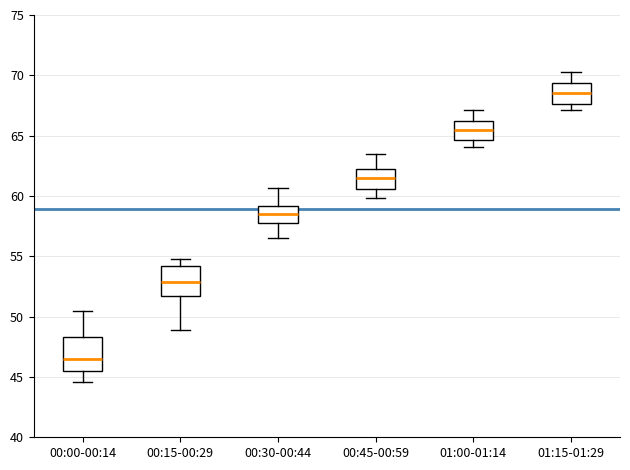

Where does the median line of the box for 00:45-00:59 sit on the y-axis? The values are not printed on the chart, so give them approximately, as read against the axis.

61.5